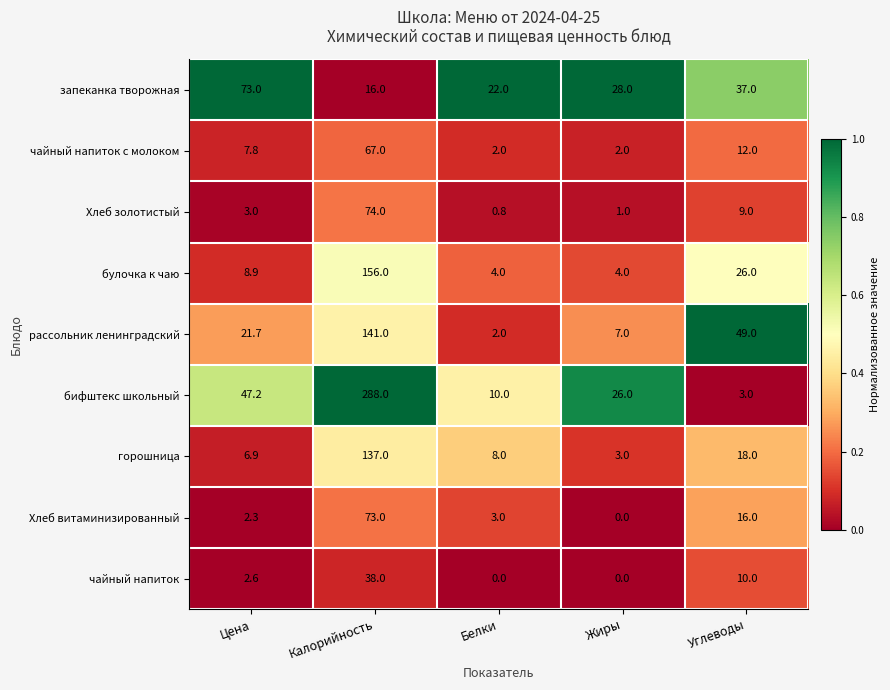

Is it true that Хлеб витаминизированный equals 2.3 at Цена?

True